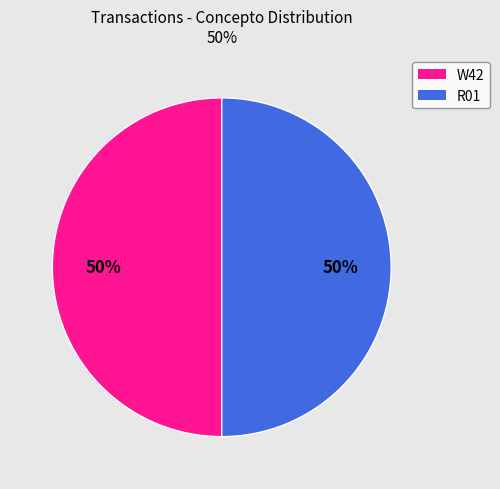

What is the ratio of the value at R01 to the value at W42?

1.0